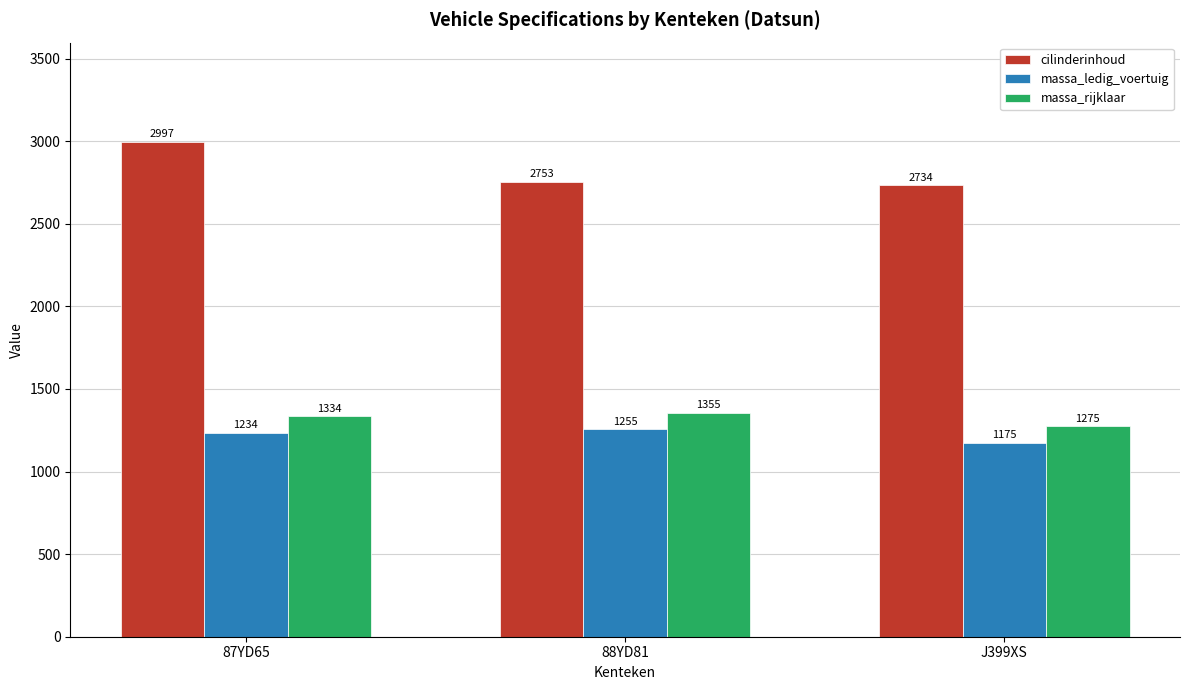

What is the label of the 2nd bar from the left?

88YD81